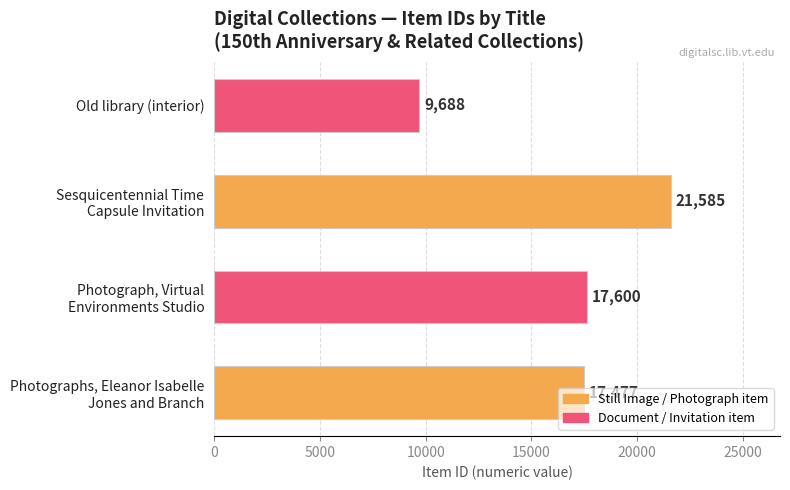

Are the bars grouped side by side (vs. stacked)?

No